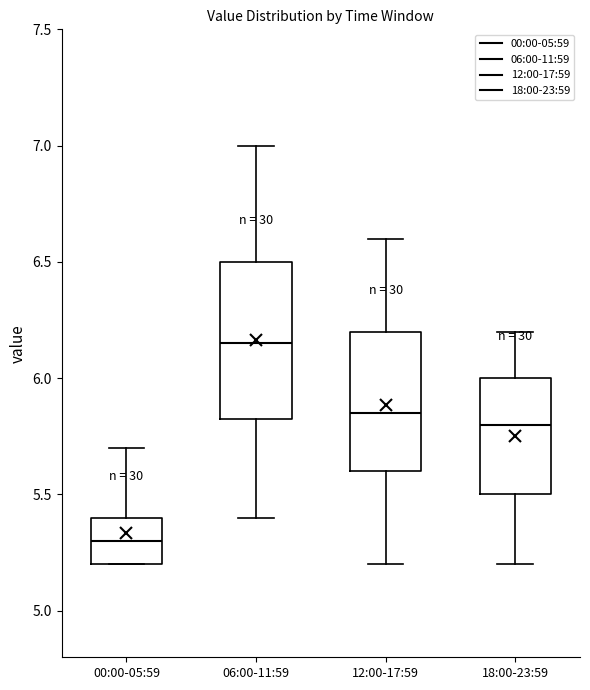

Comparing the boxes themselves (not the whiskers), which one is the tallest?

06:00-11:59